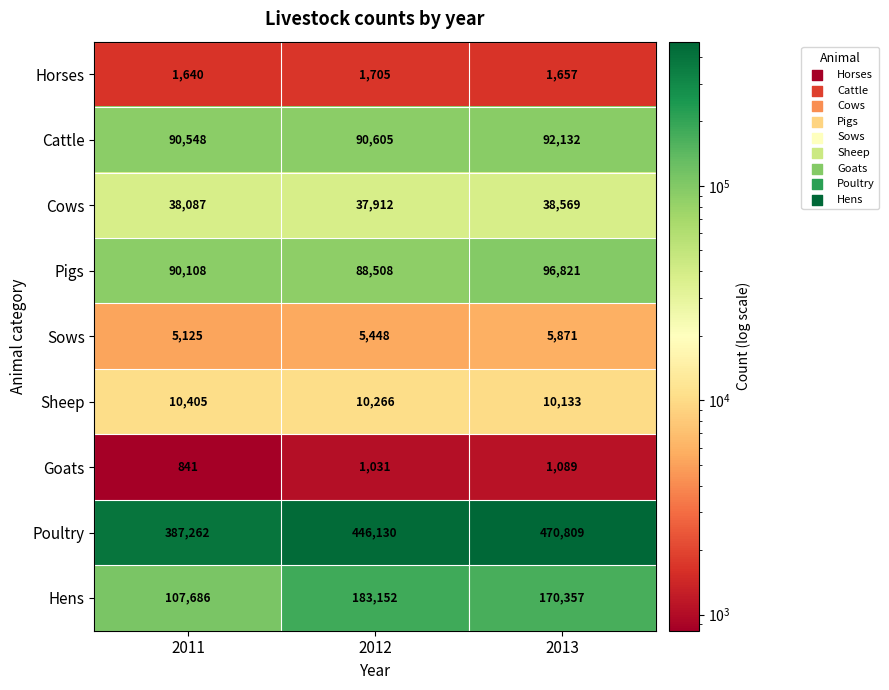

The value of Cattle at 2011 is 45955. True or false?

False